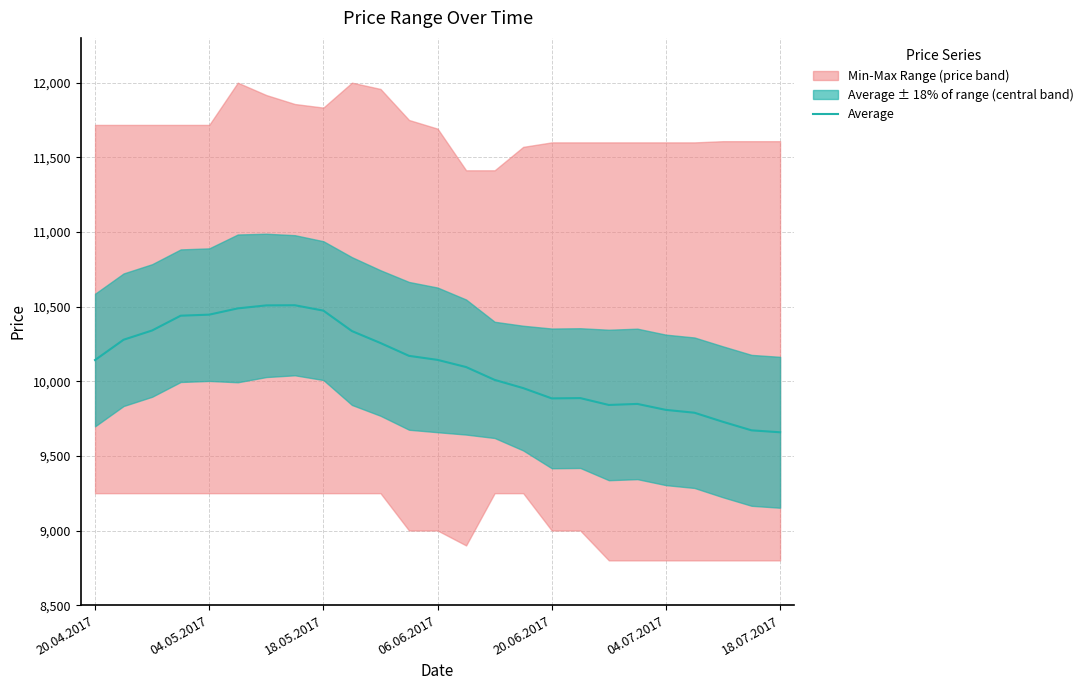

The value of Average at 04.07.2017 is 9808. True or false?

True